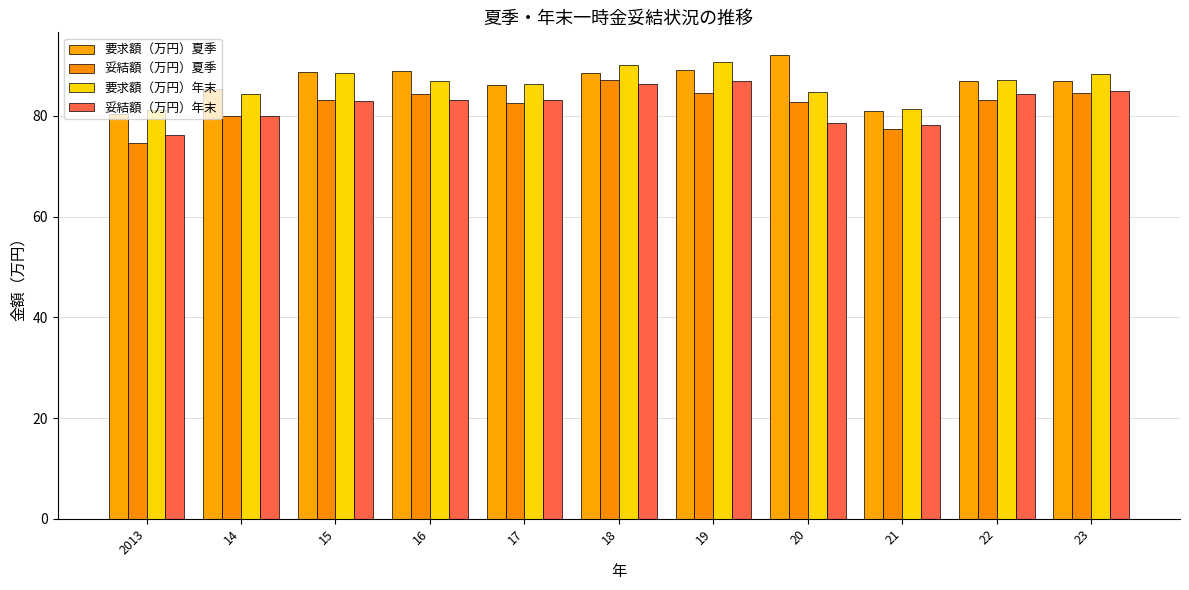

What is the spread (max minus min) of values at 14?

5.3